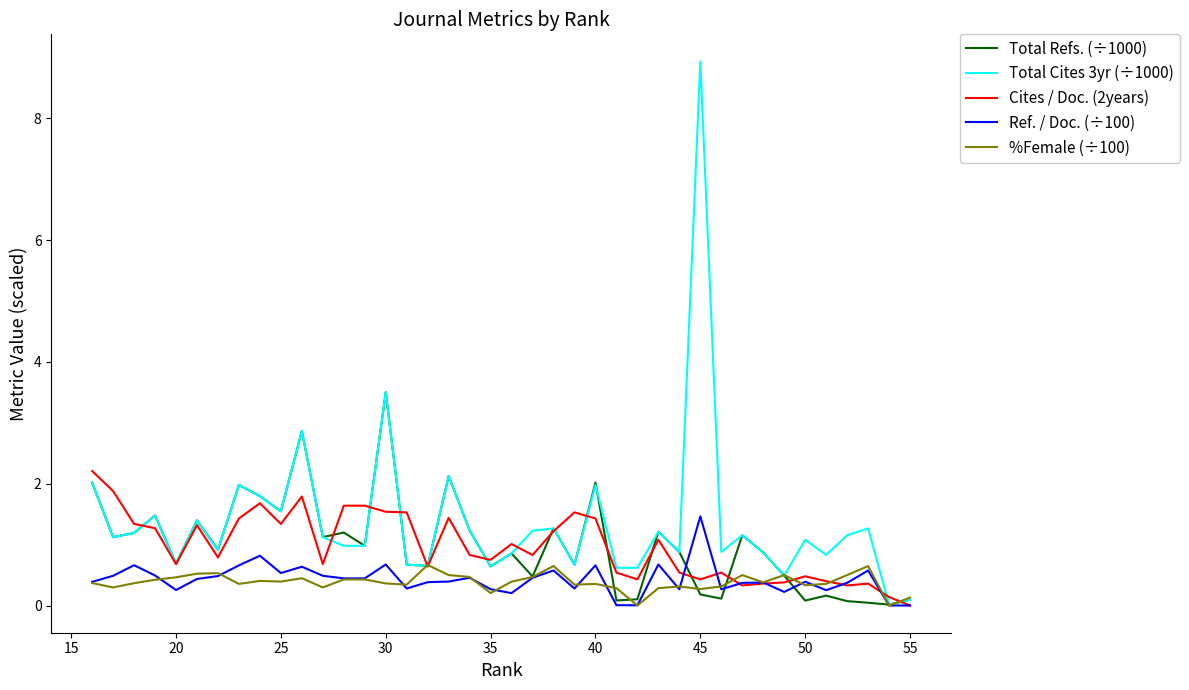

In Total Cites 3yr (÷1000), how many points are lower than both neighbors (excluding endpoints)?

12